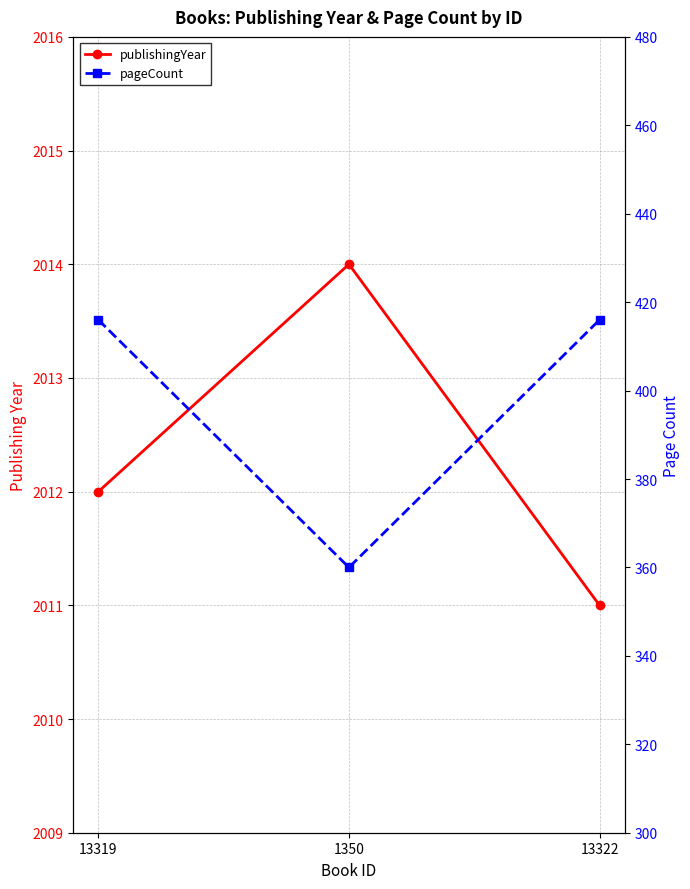

Rank the series by their maximum value, from lowest to highest.

pageCount, publishingYear